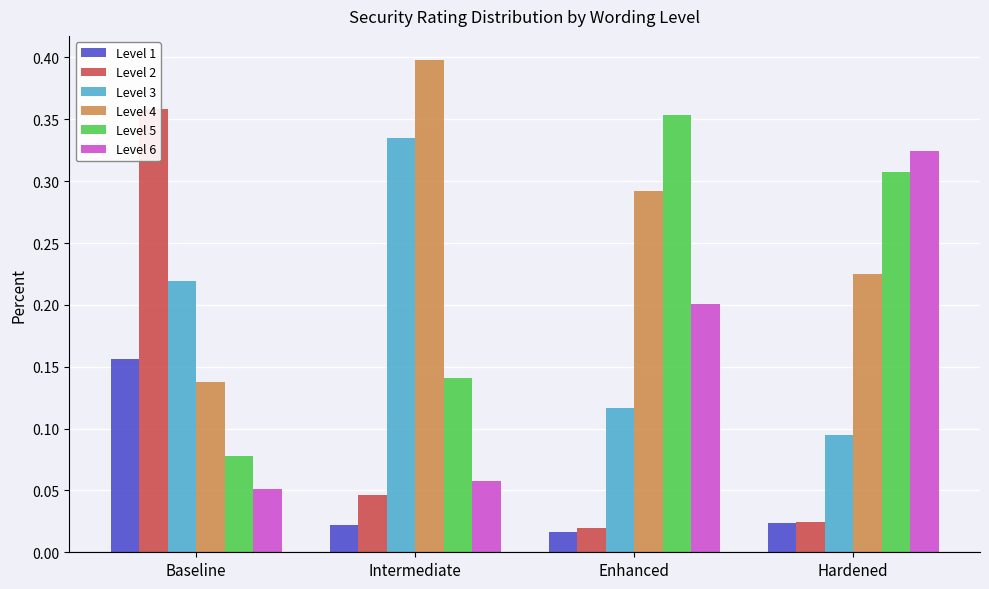

Is the value of Level 6 at Baseline greater than the value of Level 1 at Enhanced?

Yes